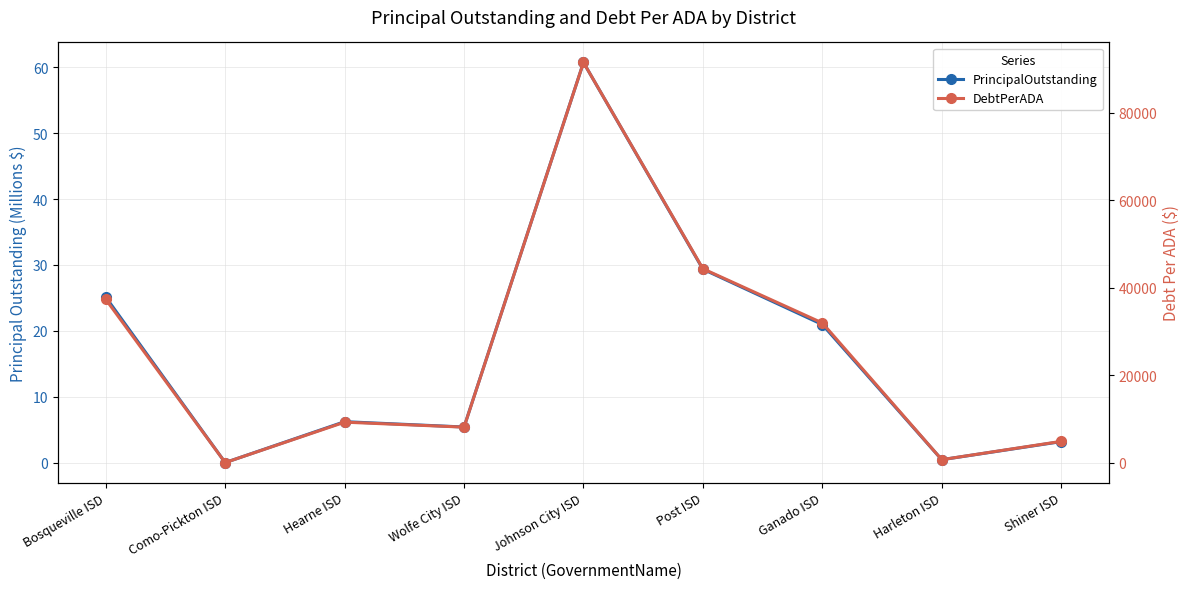

The DebtPerADA series shows 0.0 at Como-Pickton ISD. True or false?

True